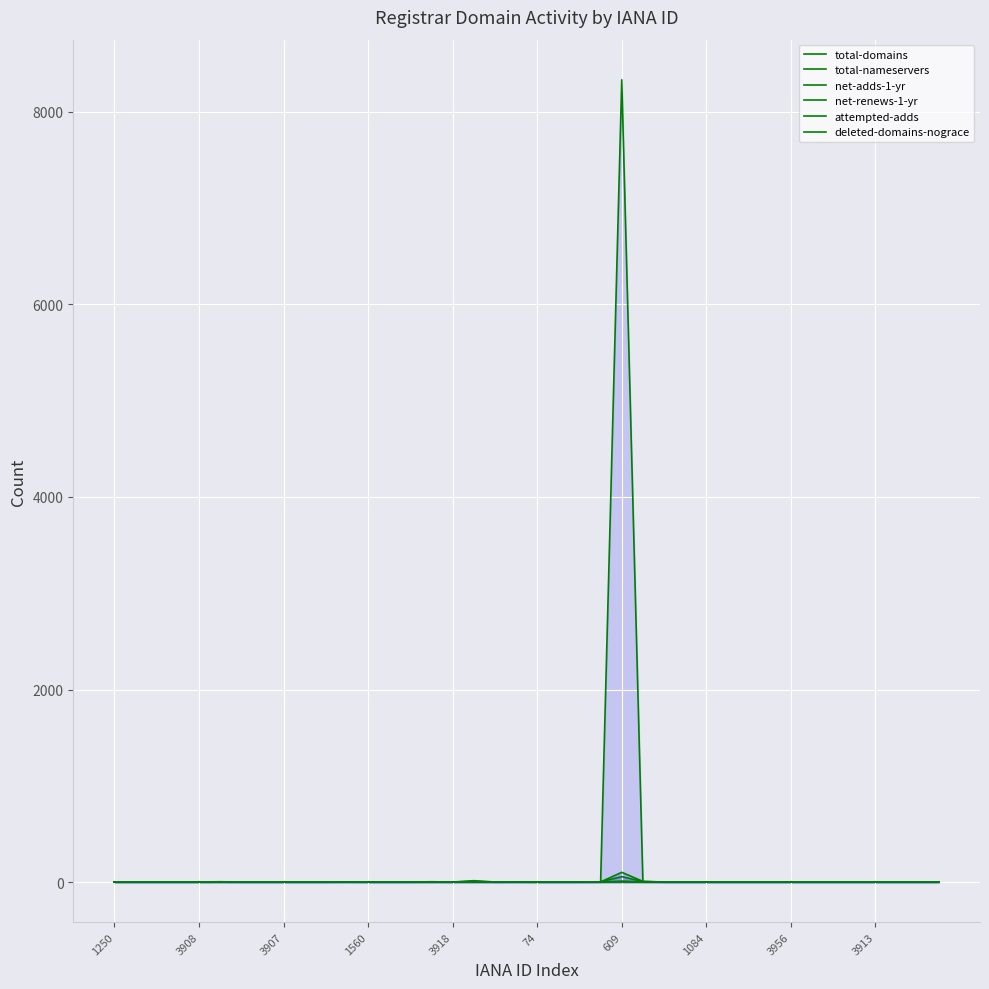

What is the label of the 38th point from the right?

3907